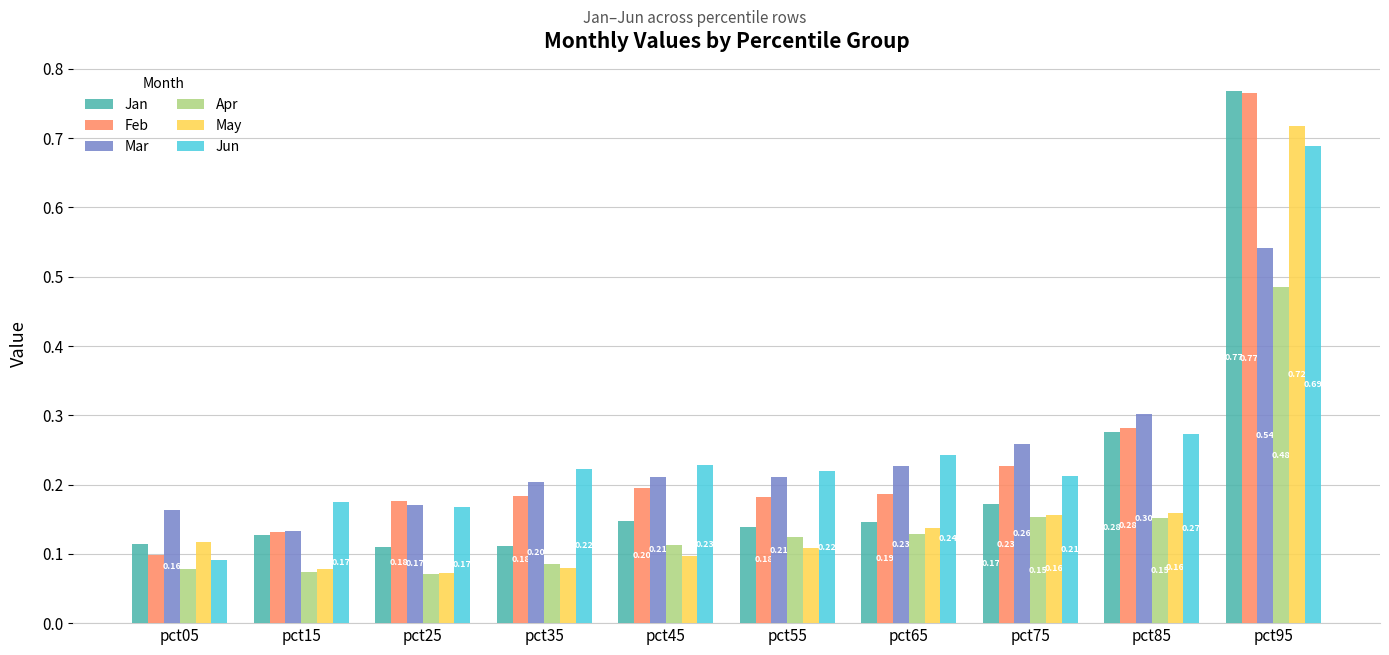

At pct35, list the series in order from largest to smallest.

Jun, Mar, Feb, Jan, Apr, May